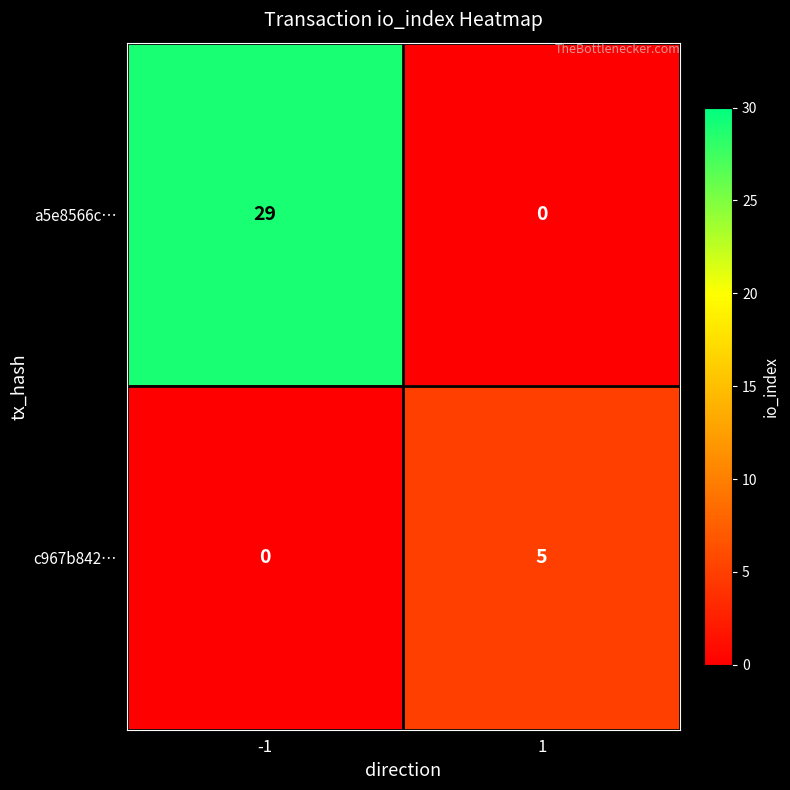

What is the difference between the maximum and minimum values in the a5e8566c… series?

29